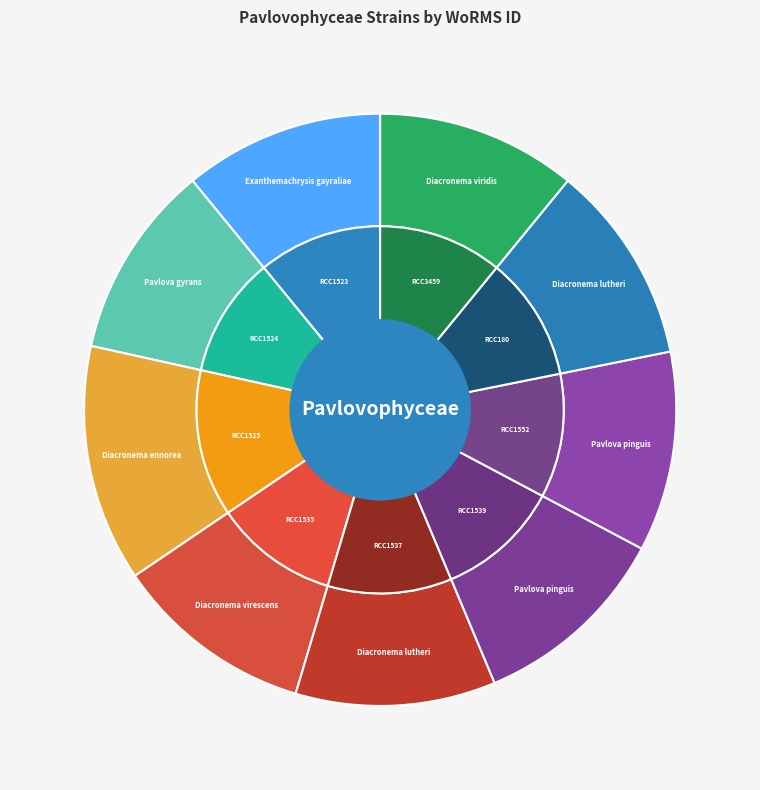

What portion of the pie excludes Diacronema viridis?

89.1%